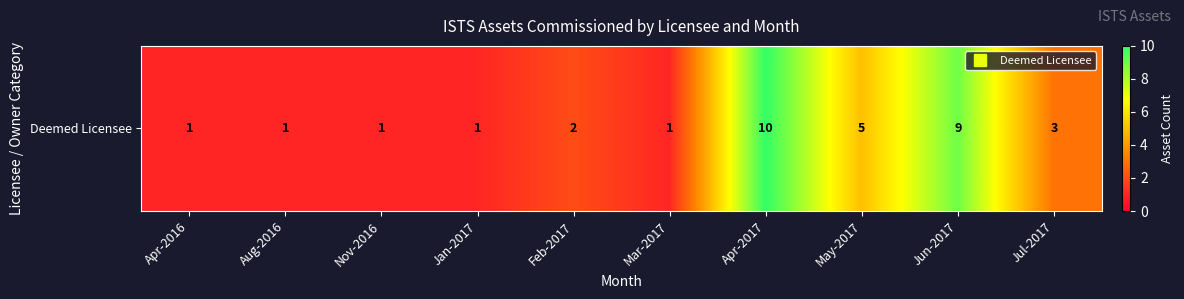

Reading left to right, extract all data points from this chart.

Apr-2016=1	Aug-2016=1	Nov-2016=1	Jan-2017=1	Feb-2017=2	Mar-2017=1	Apr-2017=10	May-2017=5	Jun-2017=9	Jul-2017=3